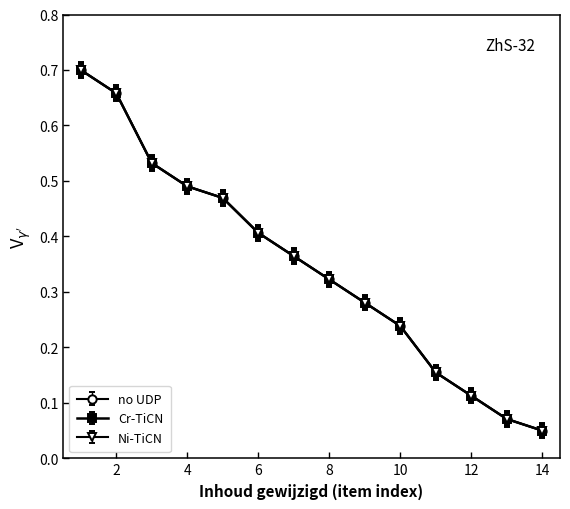

Does the chart have visible grid lines?

No